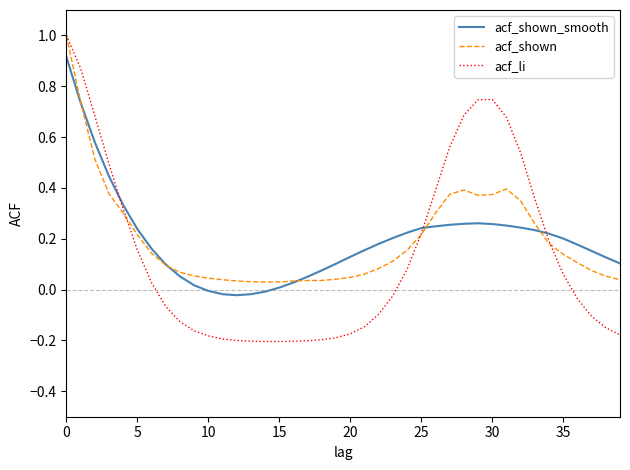

What are all the series names shown in the legend?

acf_shown_smooth, acf_shown, acf_li